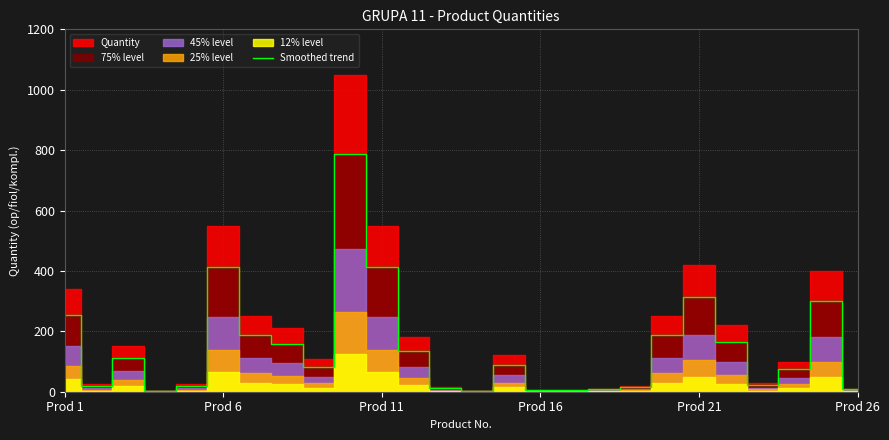

True or false: the data shows 1.3 at 13.

False